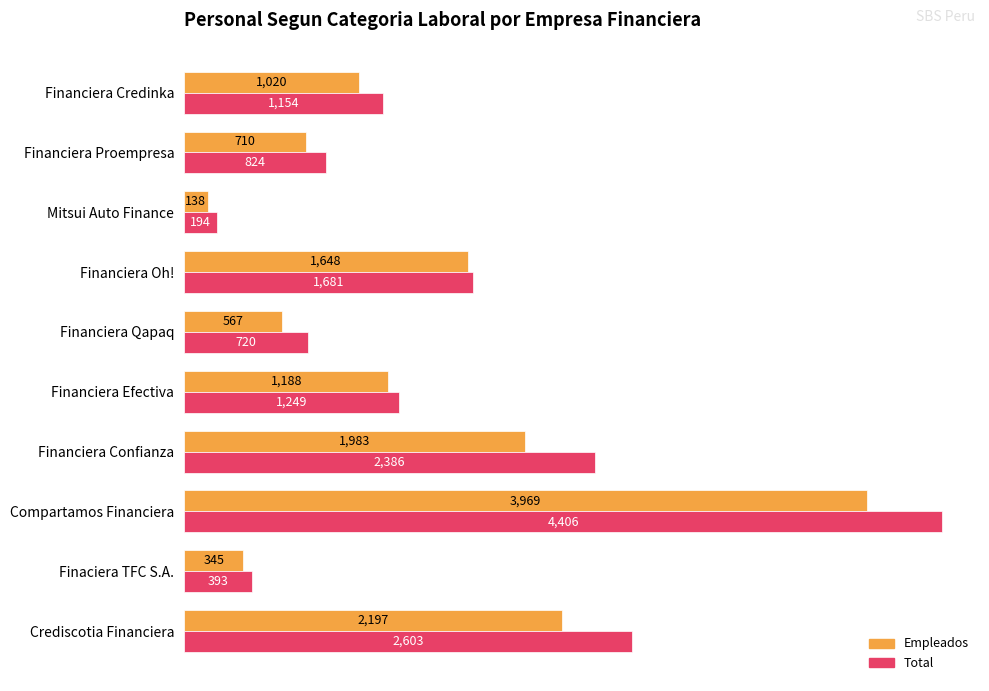

Rank the series by their average value, from highest to lowest.

Total, Empleados